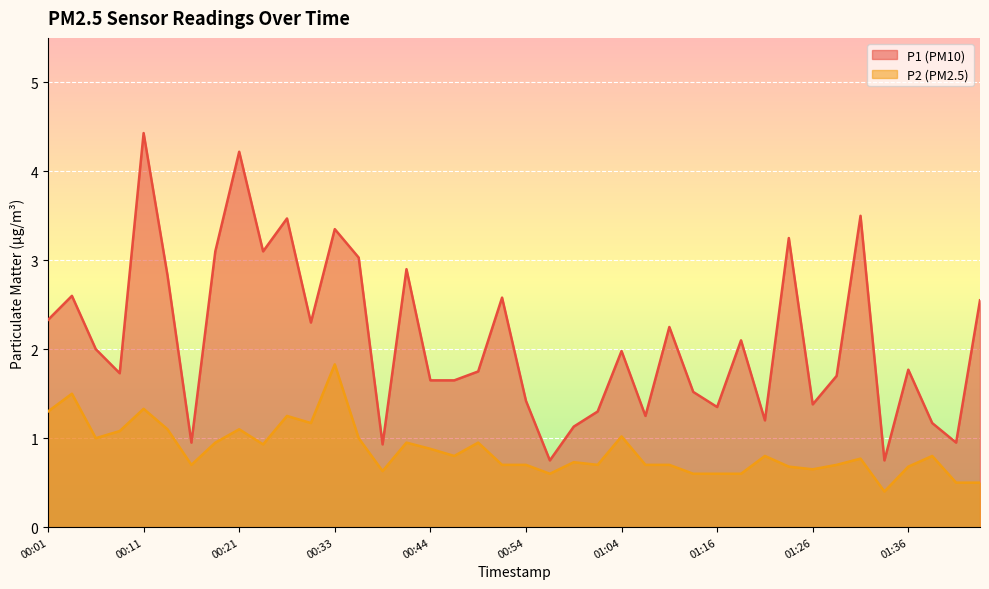

What is the label of the 33rd point from the right?

00:19